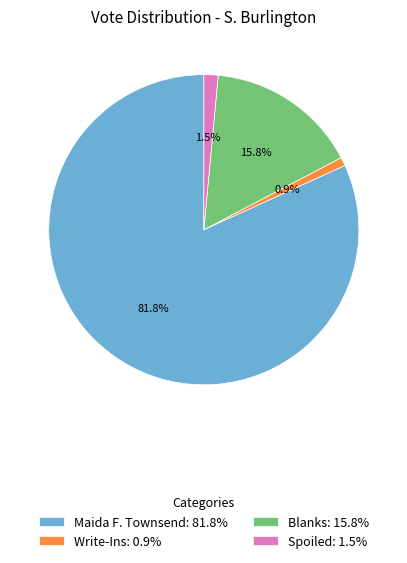

To the nearest percent, what is the average slice percentage?

25%